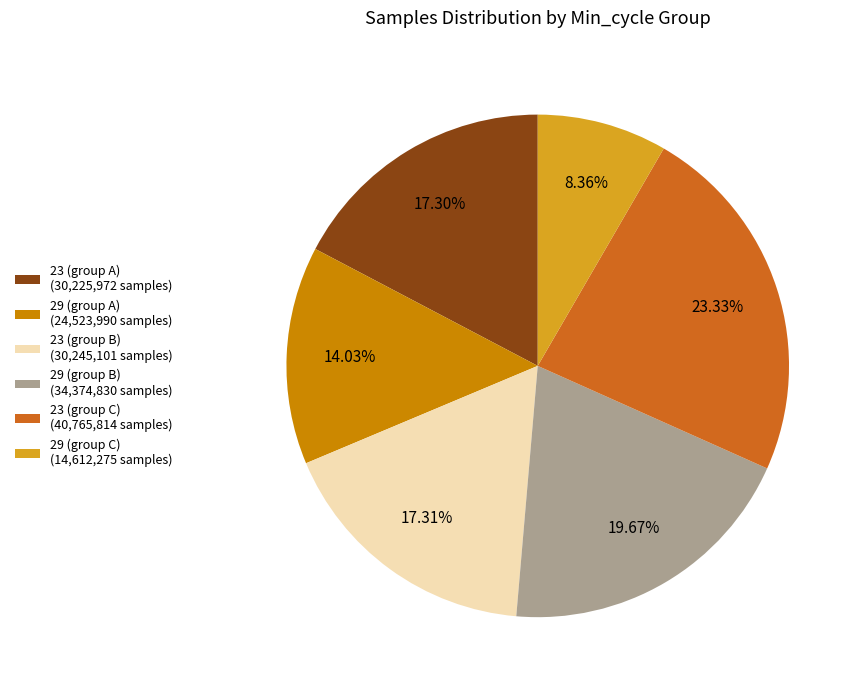

To the nearest percent, what is the average slice percentage?

17%